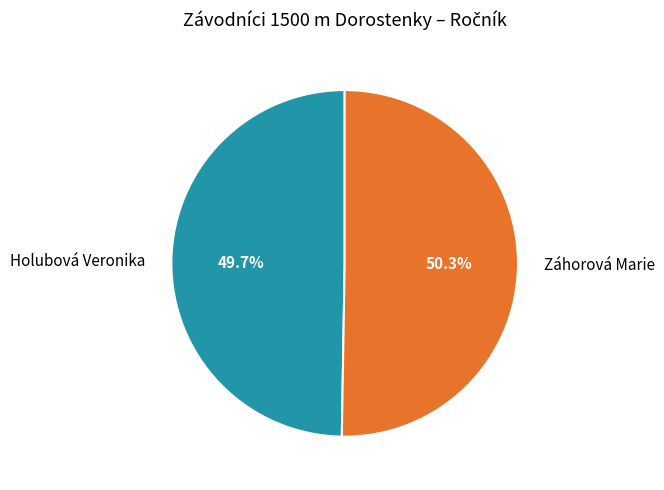

How many slices are in this pie chart?

2